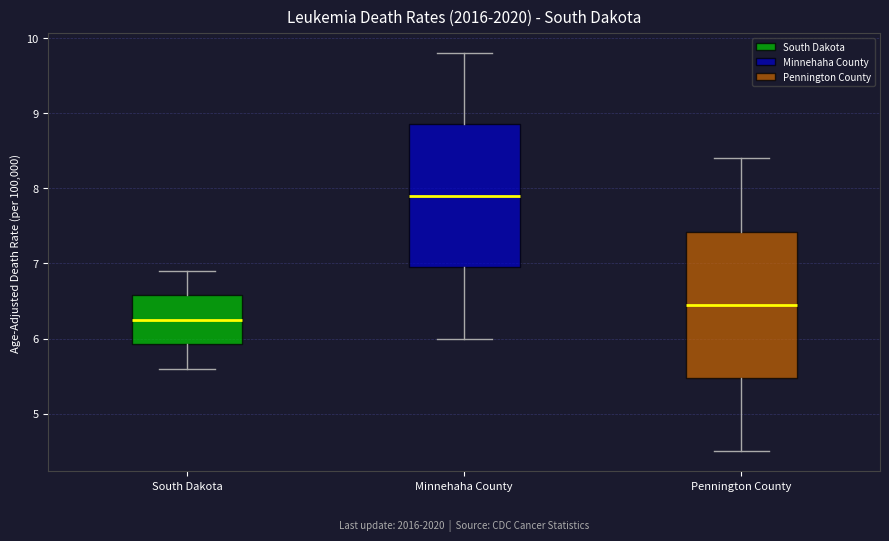

Which box has the highest median line?

Minnehaha County